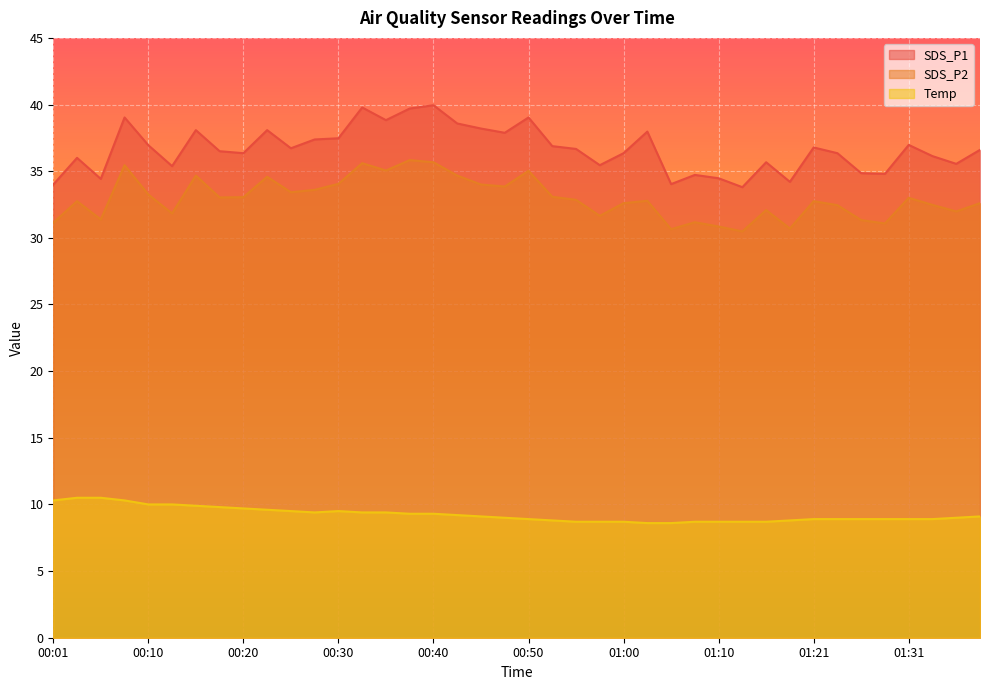

What is the value of the Temp point at the 27th from the left?

8.6